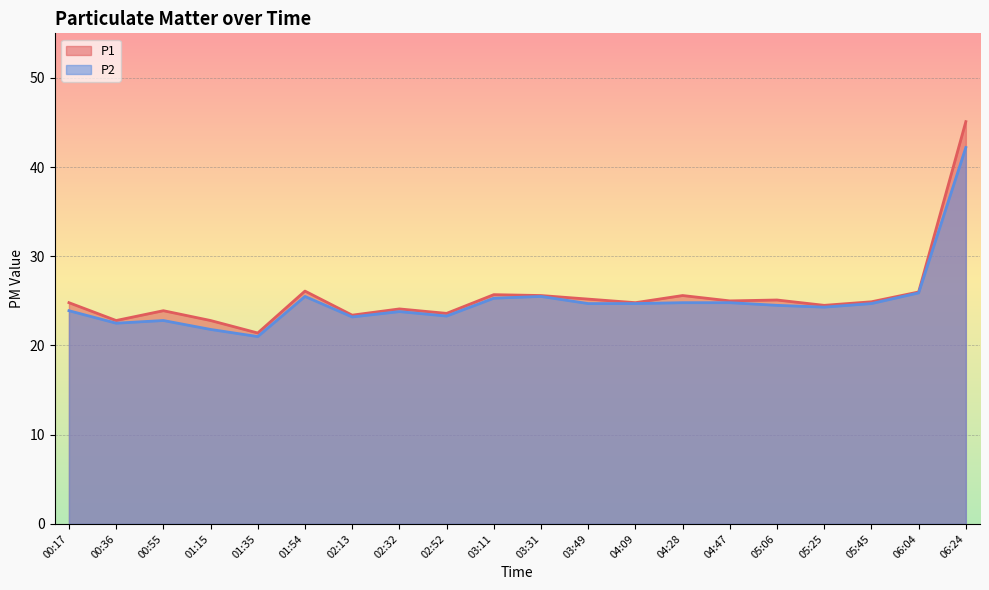

Reading left to right, list all the values displayed in this chart.

P1: 00:17=24.8	00:36=22.8	00:55=23.9	01:15=22.8	01:35=21.4	01:54=26.1	02:13=23.4	02:32=24.1	02:52=23.6	03:11=25.7	03:31=25.6	03:49=25.2	04:09=24.8	04:28=25.6	04:47=25.0	05:06=25.1	05:25=24.5	05:45=24.9	06:04=26.0	06:24=45.1
P2: 00:17=23.9	00:36=22.5	00:55=22.8	01:15=21.8	01:35=21.0	01:54=25.5	02:13=23.2	02:32=23.8	02:52=23.3	03:11=25.3	03:31=25.5	03:49=24.7	04:09=24.7	04:28=24.8	04:47=24.8	05:06=24.5	05:25=24.3	05:45=24.7	06:04=25.9	06:24=42.2